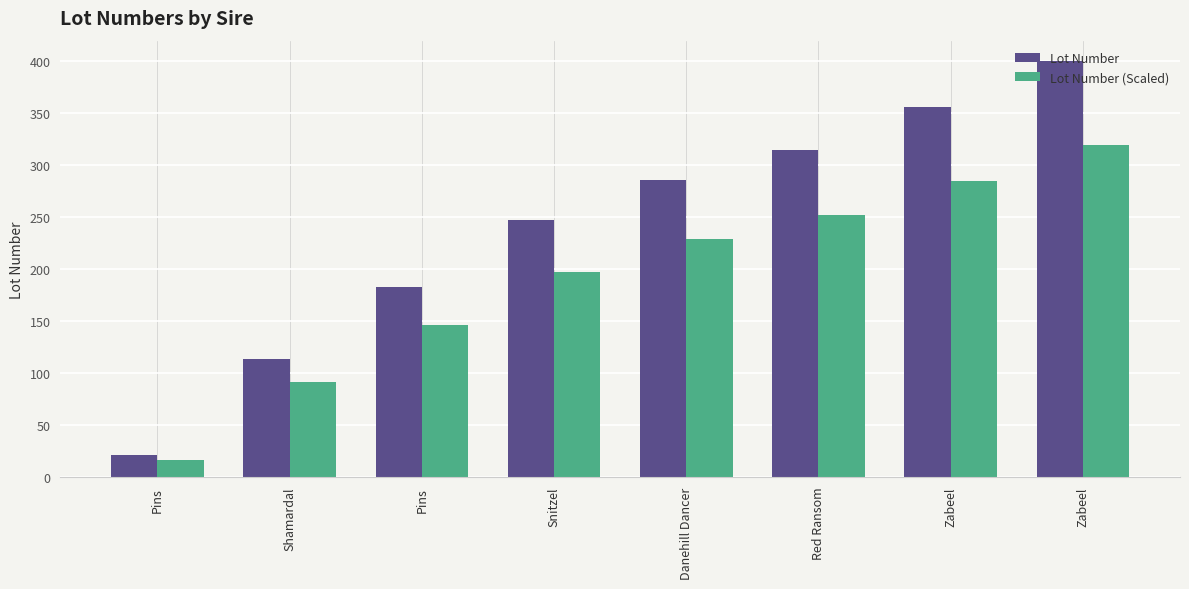

Which series has the widest spread of values?

Lot Number